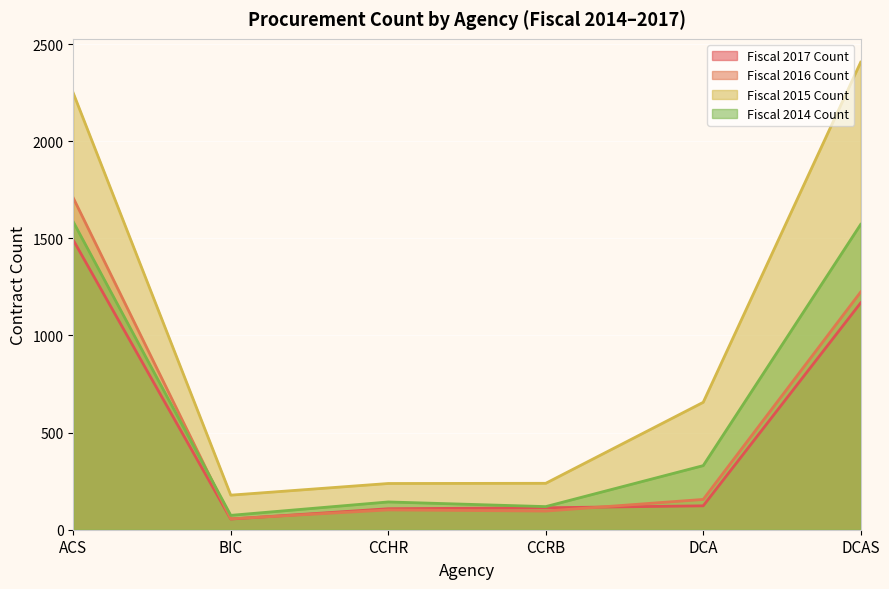

Reading left to right, what are all the values shown in this chart?

Fiscal 2017 Count: 1491	55	108	113	123	1168
Fiscal 2016 Count: 1708	56	102	96	156	1224
Fiscal 2015 Count: 2248	178	238	239	656	2407
Fiscal 2014 Count: 1585	74	143	119	330	1572